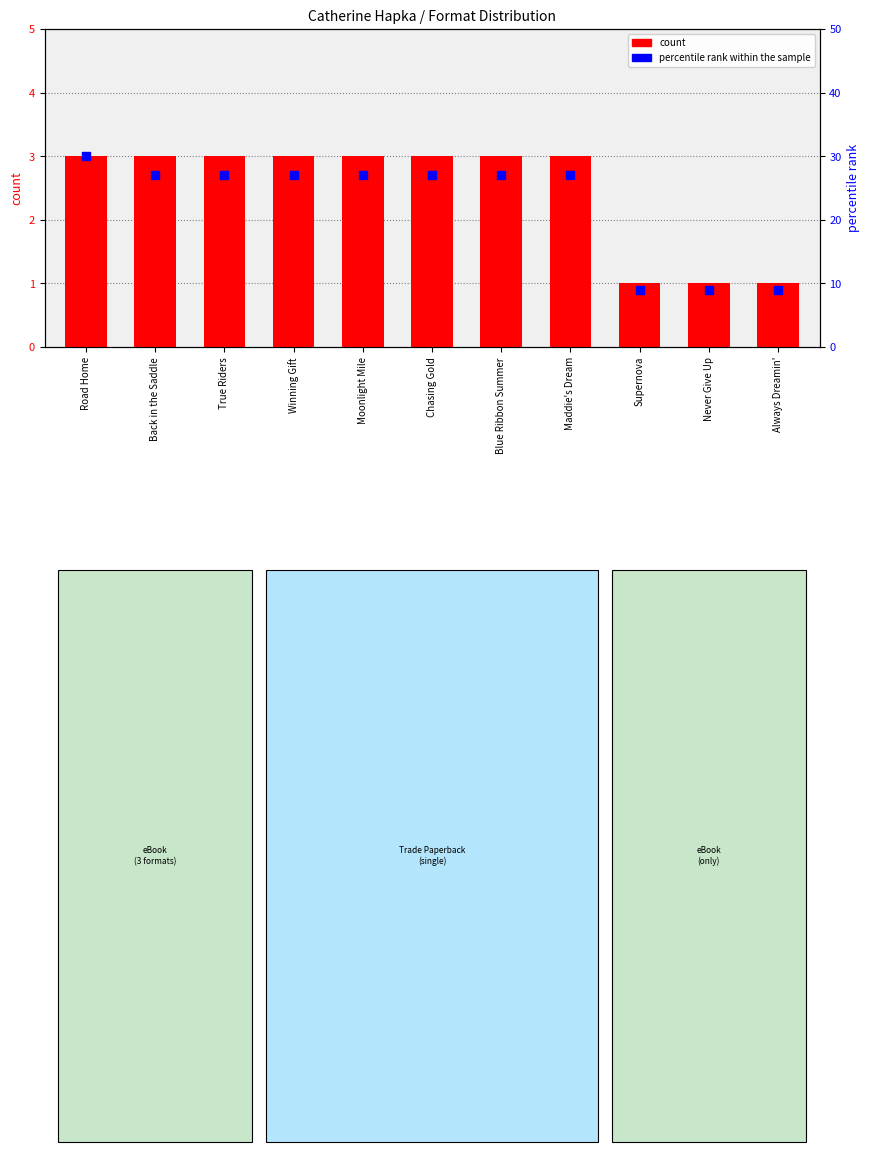

Which series reaches the minimum Y coordinate?

count